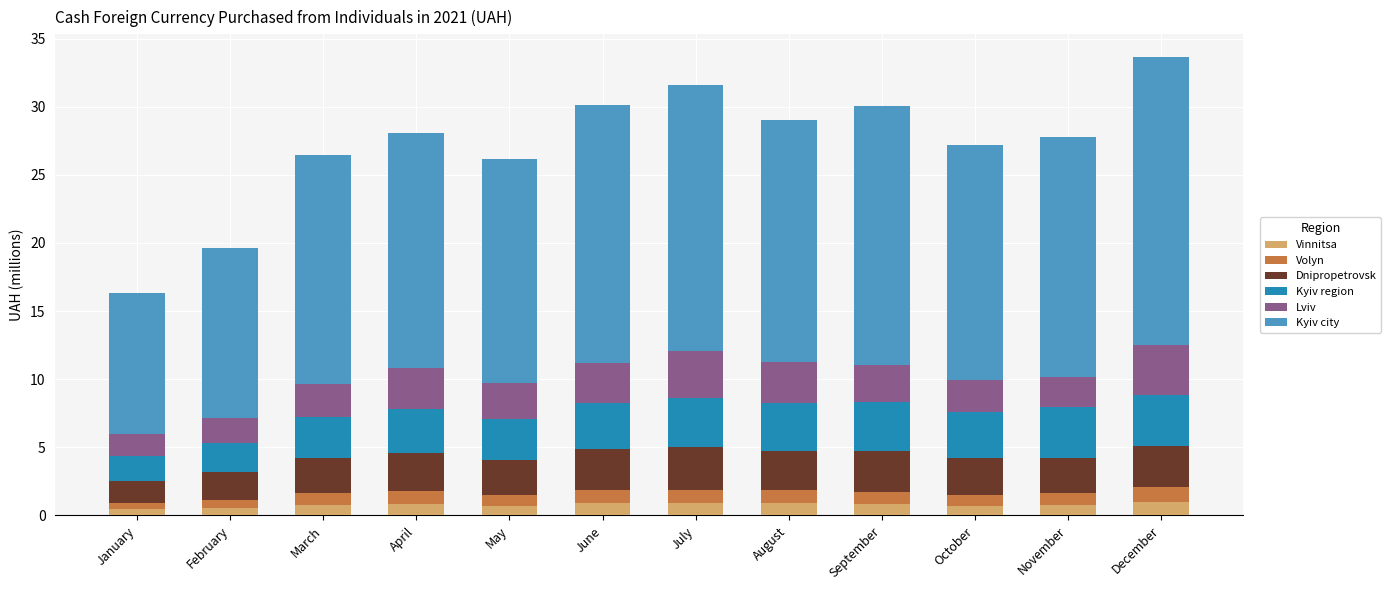

What is the maximum value for Vinnitsa?

1.0